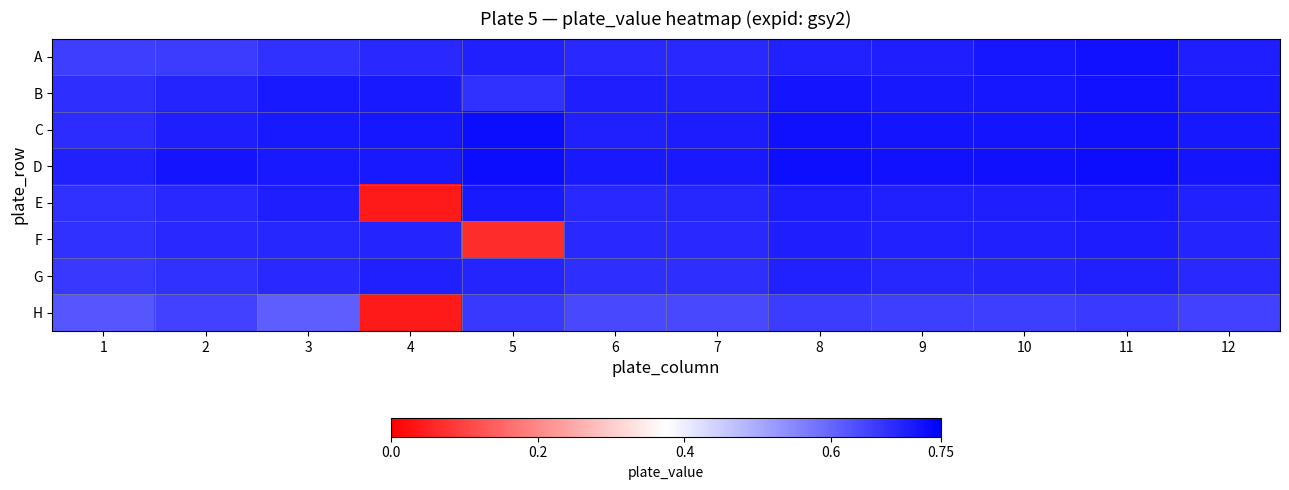

Which series changed the most between 5 and 9?

F